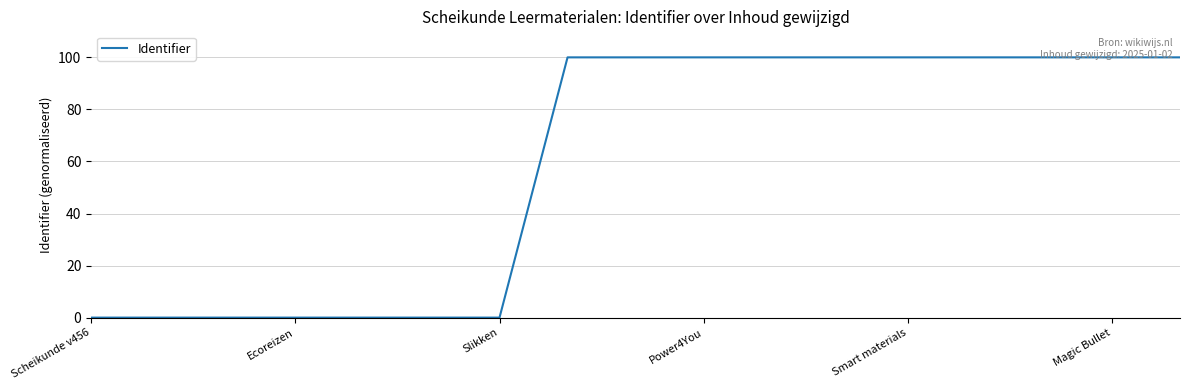

What is the greatest value displayed?

100.0